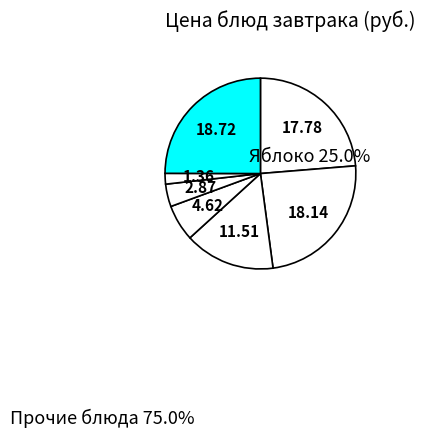

To the nearest percent, what is the average slice percentage?

14%